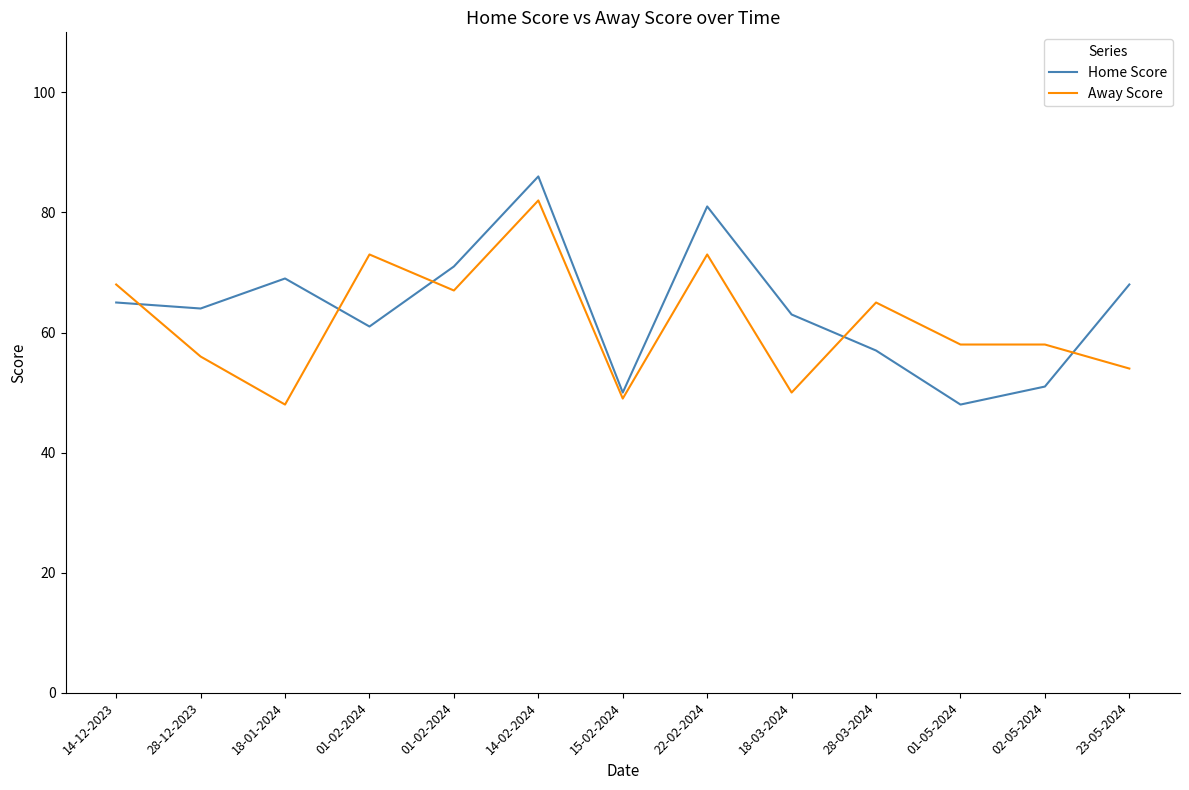

At which category does Away Score reach its first local peak?

01-02-2024